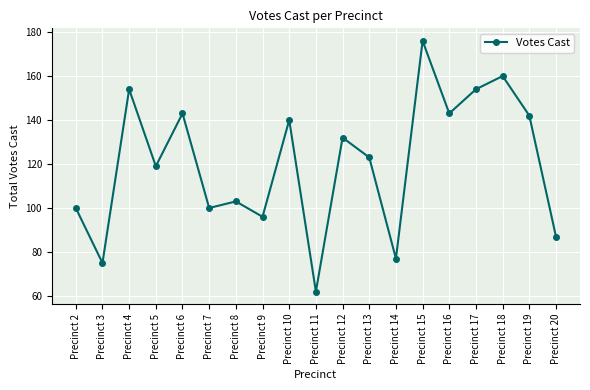

What is the difference between the second highest and minimum values?

98